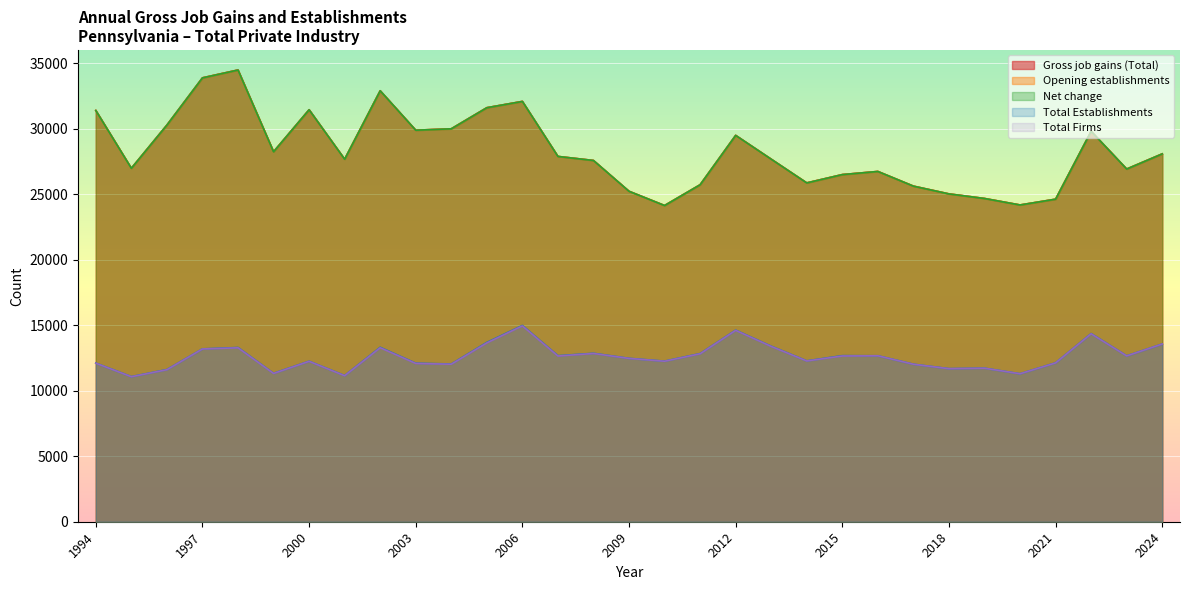

Does the chart display data point markers on the line(s)?

No